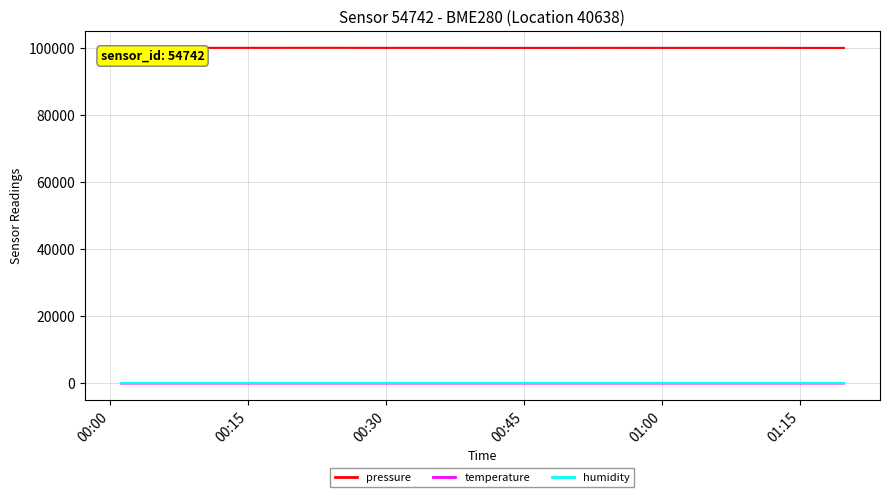

True or false: pressure and humidity cross at least once.

False